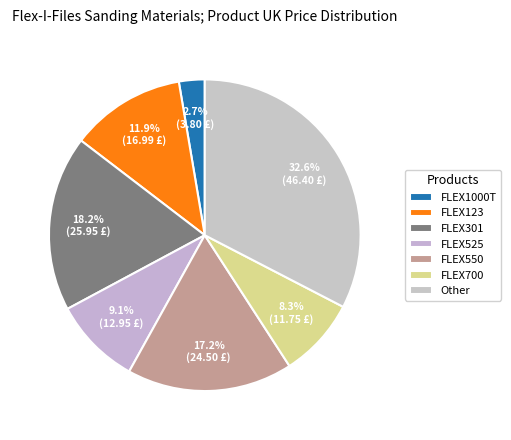

Count the number of slices in the pie.

7